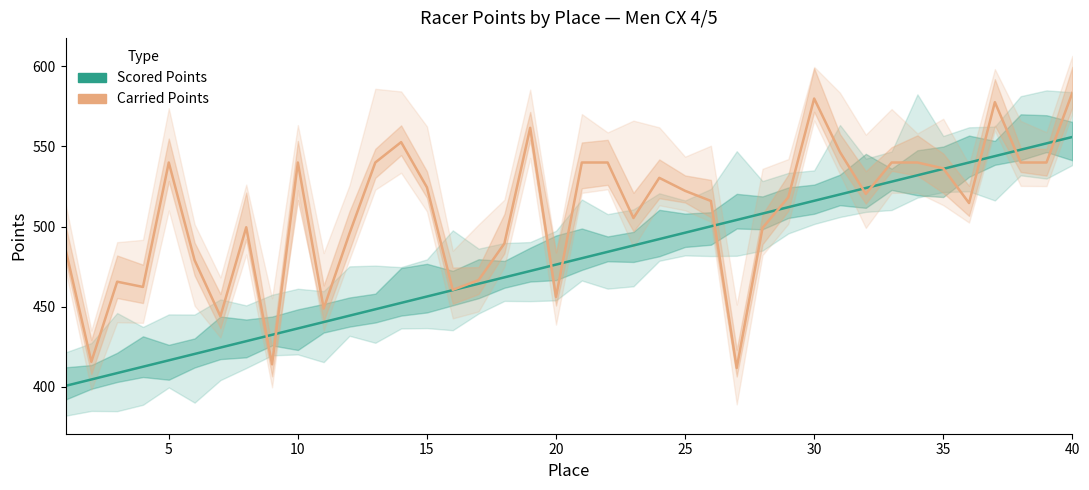

After their last crossing, which series has the higher values: Scored Points or Carried Points?

Carried Points